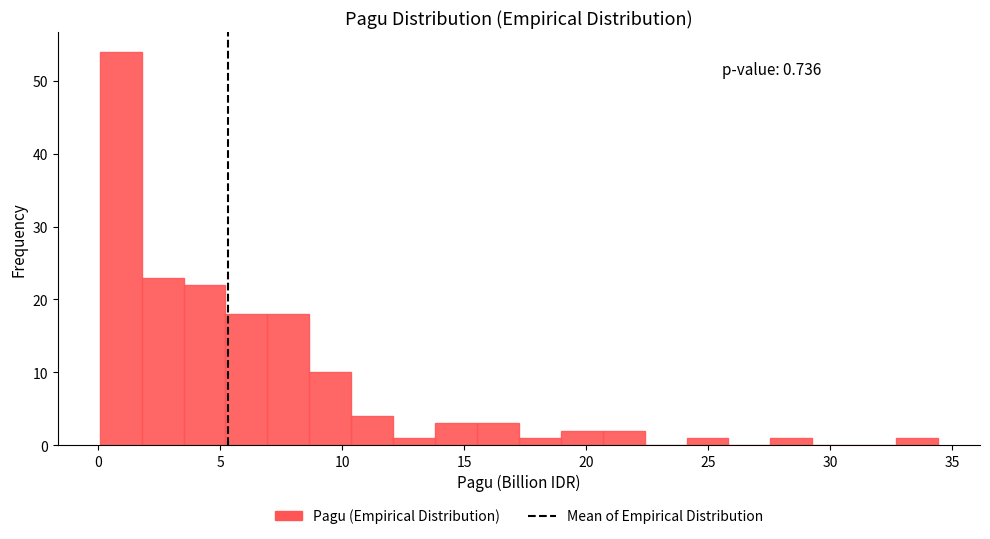

Around what value on the x-axis is the tallest bar? Give the approximate position of its centre, as read against the axis.

1.0